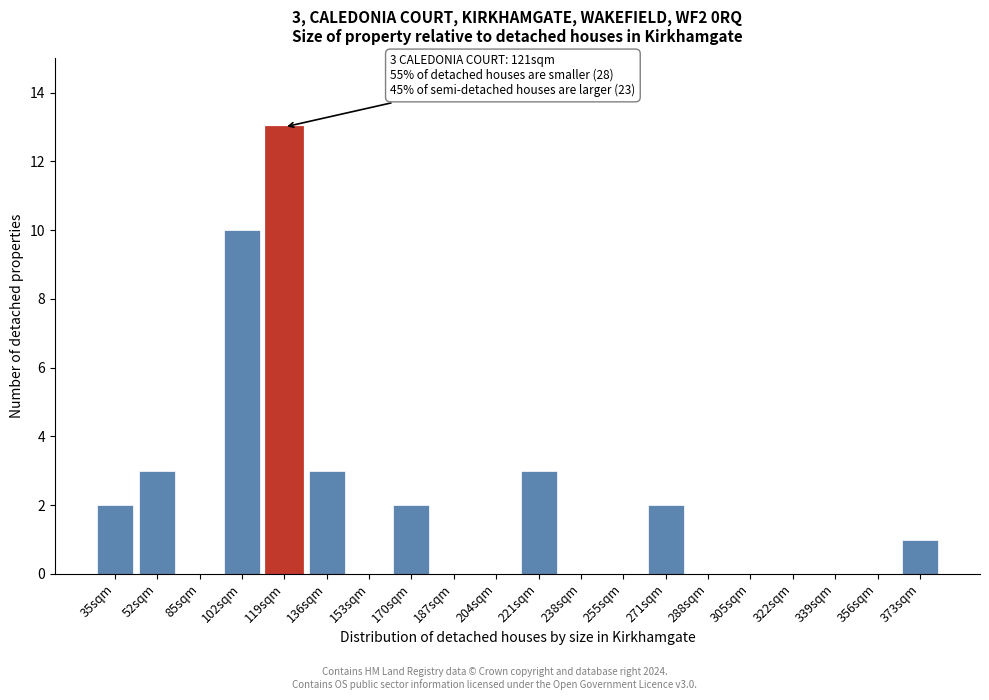

Reading left to right, what are all the values shown in this chart?

35sqm=2	52sqm=3	85sqm=0	102sqm=10	119sqm=13	136sqm=3	153sqm=0	170sqm=2	187sqm=0	204sqm=0	221sqm=3	238sqm=0	255sqm=0	271sqm=2	288sqm=0	305sqm=0	322sqm=0	339sqm=0	356sqm=0	373sqm=1